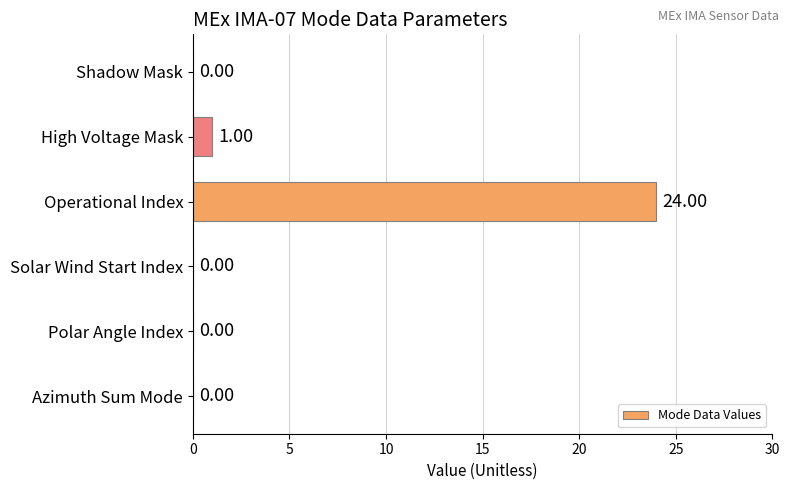

What is the sum of the values at Operational Index and Solar Wind Start Index?

24